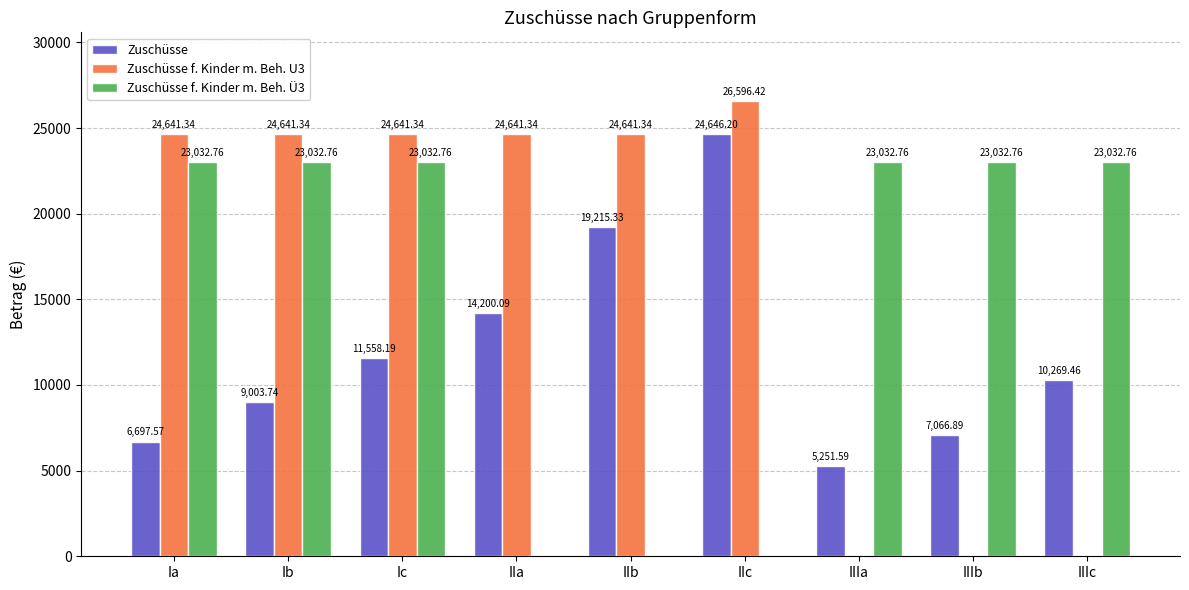

Is the value of Zuschüsse f. Kinder m. Beh. Ü3 at IIa greater than the value of Zuschüsse at Ib?

No